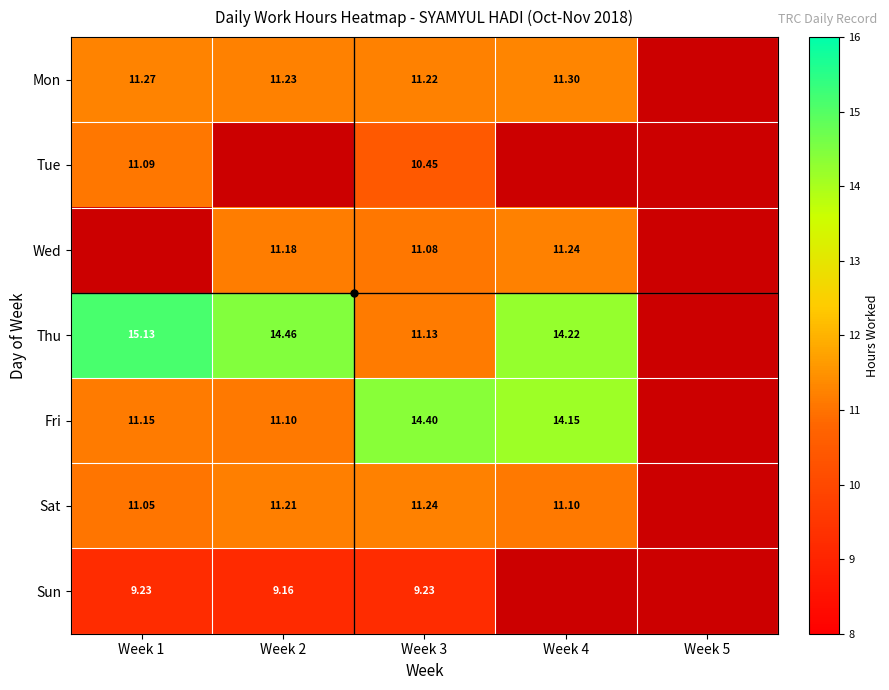

Is the value of Sat at Week 3 greater than the value of Fri at Week 3?

No